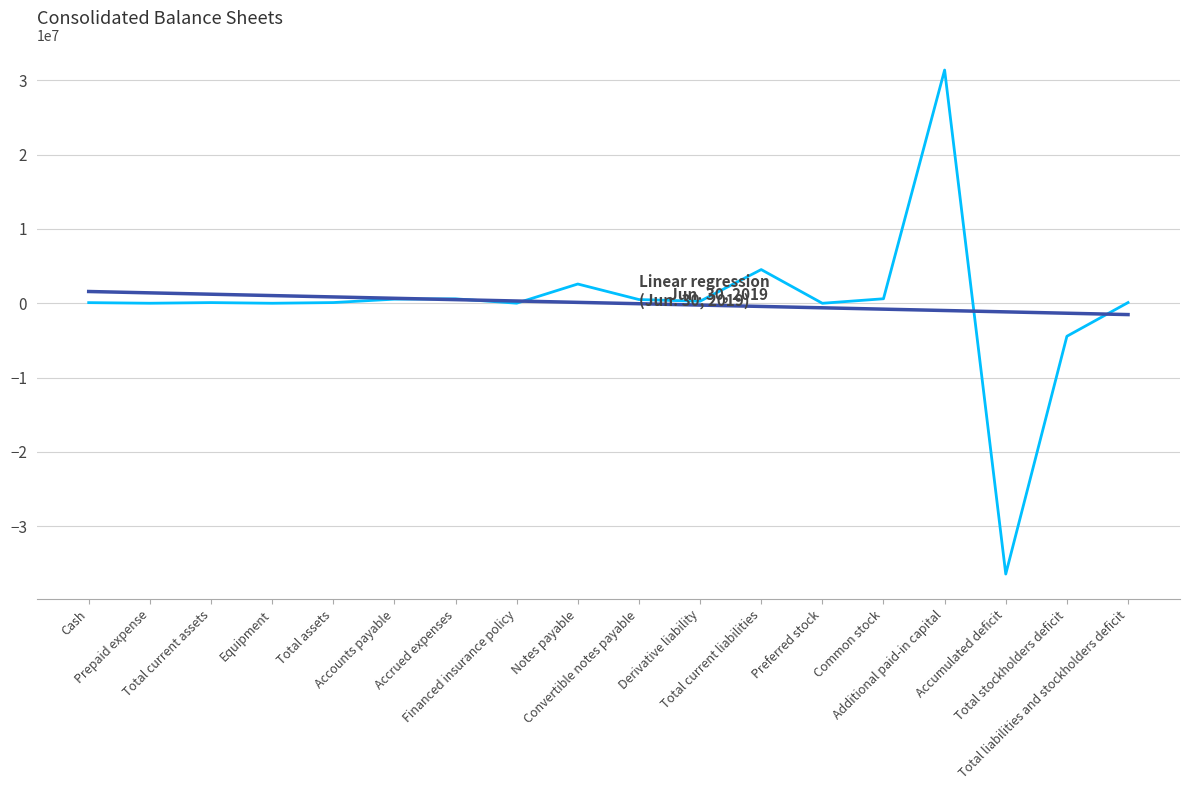

What is the minimum value shown in the chart?

-36438614.0